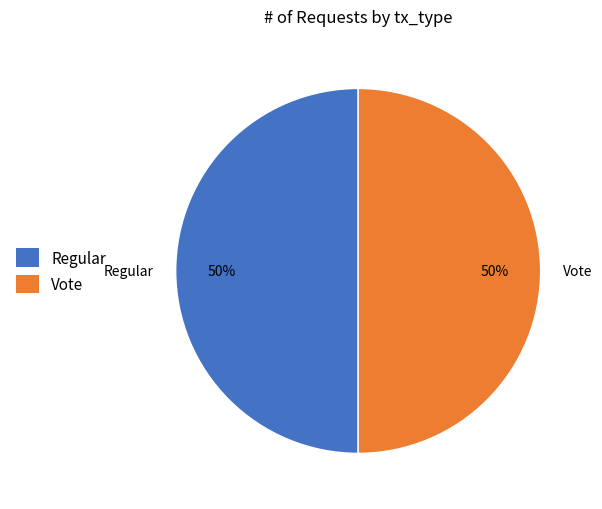

Is the sum of Vote and Regular greater than half?

Yes